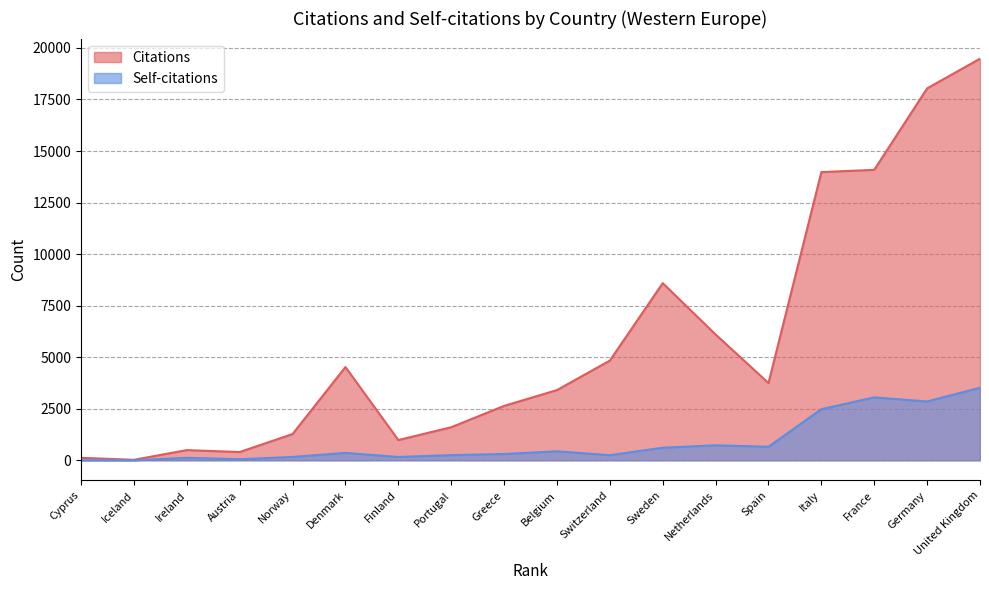

What is the label of the 1st point from the right?

United Kingdom